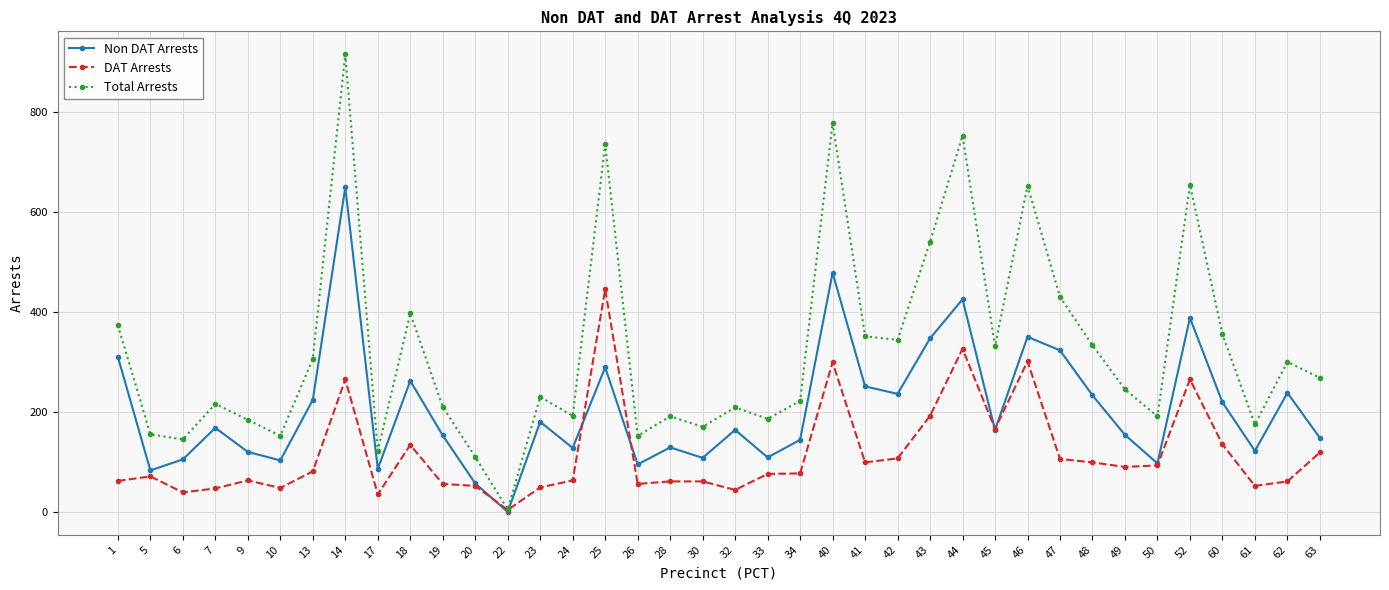

List the series in order of their peak value, highest first.

Total Arrests, Non DAT Arrests, DAT Arrests